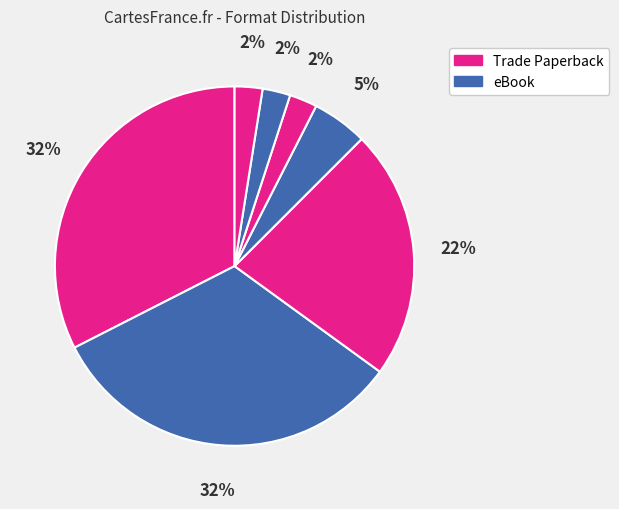

How many segments does this pie chart have?

7